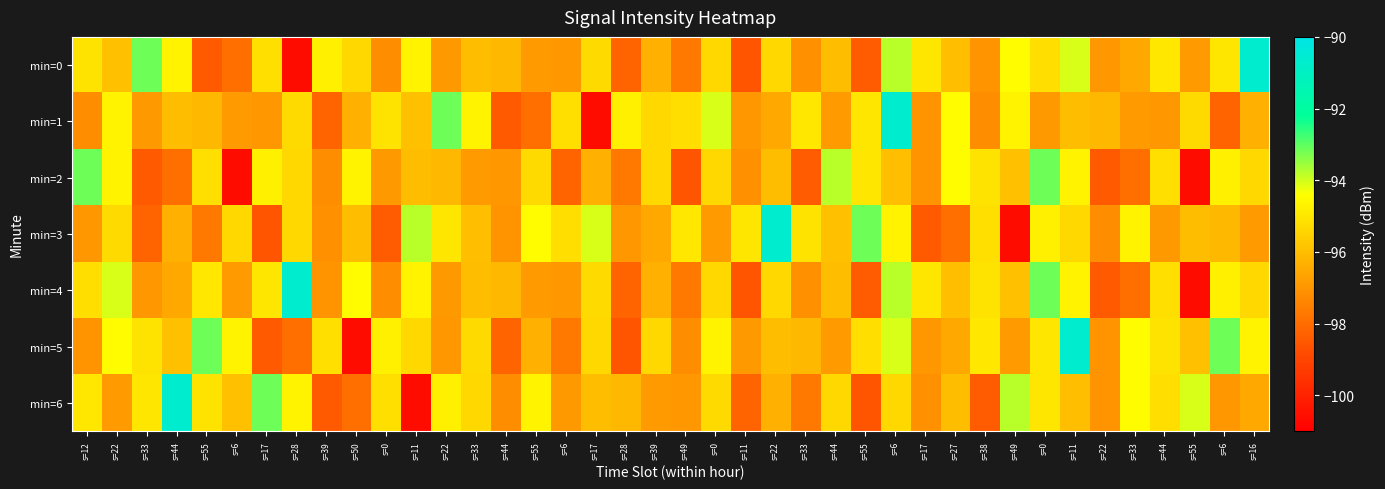

Reading left to right, extract all data points from this chart.

min=0: s=12=-95.1	s=22=-95.9	s=33=-93.1	s=44=-94.7	s=55=-98.5	s=6=-97.9	s=17=-95.2	s=28=-100.6	s=39=-94.8	s=50=-95.3	s=0=-97.2	s=11=-94.7	s=22=-96.9	s=33=-96.0	s=44=-96.1	s=55=-96.9	s=6=-96.9	s=17=-95.3	s=28=-98.2	s=39=-96.3	s=49=-97.7	s=0=-95.3	s=11=-98.6	s=22=-95.3	s=33=-97.1	s=44=-96.0	s=55=-98.4	s=6=-93.8	s=17=-95.0	s=27=-96.0	s=38=-97.0	s=49=-94.5	s=0=-95.2	s=11=-94.1	s=22=-96.9	s=33=-96.5	s=44=-95.0	s=55=-96.8	s=6=-95.0	s=16=-90.6
min=1: s=12=-97.2	s=22=-94.7	s=33=-96.9	s=44=-96.0	s=55=-96.1	s=6=-96.9	s=17=-96.9	s=28=-95.3	s=39=-98.2	s=50=-96.3	s=0=-95.1	s=11=-95.9	s=22=-93.1	s=33=-94.7	s=44=-98.5	s=55=-97.9	s=6=-95.2	s=17=-100.6	s=28=-94.8	s=39=-95.3	s=49=-95.2	s=0=-94.1	s=11=-96.9	s=22=-96.5	s=33=-95.0	s=44=-96.8	s=55=-95.0	s=6=-90.6	s=17=-97.0	s=27=-94.5	s=38=-97.2	s=49=-94.7	s=0=-96.9	s=11=-96.0	s=22=-96.1	s=33=-96.9	s=44=-96.9	s=55=-95.3	s=6=-98.2	s=16=-96.3
min=2: s=12=-93.1	s=22=-94.7	s=33=-98.5	s=44=-97.9	s=55=-95.2	s=6=-100.6	s=17=-94.8	s=28=-95.3	s=39=-97.2	s=50=-94.7	s=0=-96.9	s=11=-96.0	s=22=-96.1	s=33=-96.9	s=44=-96.9	s=55=-95.3	s=6=-98.2	s=17=-96.3	s=28=-97.7	s=39=-95.3	s=49=-98.6	s=0=-95.3	s=11=-97.1	s=22=-96.0	s=33=-98.4	s=44=-93.8	s=55=-95.0	s=6=-96.0	s=17=-97.0	s=27=-94.5	s=38=-95.1	s=49=-95.9	s=0=-93.1	s=11=-94.7	s=22=-98.5	s=33=-97.9	s=44=-95.2	s=55=-100.6	s=6=-94.8	s=16=-95.3
min=3: s=12=-96.9	s=22=-95.3	s=33=-98.2	s=44=-96.3	s=55=-97.7	s=6=-95.3	s=17=-98.6	s=28=-95.3	s=39=-97.1	s=50=-96.0	s=0=-98.4	s=11=-93.8	s=22=-95.0	s=33=-96.0	s=44=-97.0	s=55=-94.5	s=6=-95.2	s=17=-94.1	s=28=-96.9	s=39=-96.5	s=49=-95.0	s=0=-96.8	s=11=-95.0	s=22=-90.6	s=33=-95.1	s=44=-95.9	s=55=-93.1	s=6=-94.7	s=17=-98.5	s=27=-97.9	s=38=-95.2	s=49=-100.6	s=0=-94.8	s=11=-95.3	s=22=-97.2	s=33=-94.7	s=44=-96.9	s=55=-96.0	s=6=-96.1	s=16=-96.9
min=4: s=12=-95.2	s=22=-94.1	s=33=-96.9	s=44=-96.5	s=55=-95.0	s=6=-96.8	s=17=-95.0	s=28=-90.6	s=39=-97.0	s=50=-94.5	s=0=-97.2	s=11=-94.7	s=22=-96.9	s=33=-96.0	s=44=-96.1	s=55=-96.9	s=6=-96.9	s=17=-95.3	s=28=-98.2	s=39=-96.3	s=49=-97.7	s=0=-95.3	s=11=-98.6	s=22=-95.3	s=33=-97.1	s=44=-96.0	s=55=-98.4	s=6=-93.8	s=17=-95.0	s=27=-96.0	s=38=-95.1	s=49=-95.9	s=0=-93.1	s=11=-94.7	s=22=-98.5	s=33=-97.9	s=44=-95.2	s=55=-100.6	s=6=-94.8	s=16=-95.3
min=5: s=12=-97.0	s=22=-94.5	s=33=-95.1	s=44=-95.9	s=55=-93.1	s=6=-94.7	s=17=-98.5	s=28=-97.9	s=39=-95.2	s=50=-100.6	s=0=-94.8	s=11=-95.3	s=22=-96.9	s=33=-95.3	s=44=-98.2	s=55=-96.3	s=6=-97.7	s=17=-95.3	s=28=-98.6	s=39=-95.3	s=49=-97.2	s=0=-94.7	s=11=-96.9	s=22=-96.0	s=33=-96.1	s=44=-96.9	s=55=-95.2	s=6=-94.1	s=17=-96.9	s=27=-96.5	s=38=-95.0	s=49=-96.8	s=0=-95.0	s=11=-90.6	s=22=-97.0	s=33=-94.5	s=44=-95.1	s=55=-95.9	s=6=-93.1	s=16=-94.7
min=6: s=12=-95.0	s=22=-96.8	s=33=-95.0	s=44=-90.6	s=55=-95.1	s=6=-95.9	s=17=-93.1	s=28=-94.7	s=39=-98.5	s=50=-97.9	s=0=-95.2	s=11=-100.6	s=22=-94.8	s=33=-95.3	s=44=-97.2	s=55=-94.7	s=6=-96.9	s=17=-96.0	s=28=-96.1	s=39=-96.9	s=49=-96.9	s=0=-95.3	s=11=-98.2	s=22=-96.3	s=33=-97.7	s=44=-95.3	s=55=-98.6	s=6=-95.3	s=17=-97.1	s=27=-96.0	s=38=-98.4	s=49=-93.8	s=0=-95.0	s=11=-96.0	s=22=-97.0	s=33=-94.5	s=44=-95.2	s=55=-94.1	s=6=-96.9	s=16=-96.5